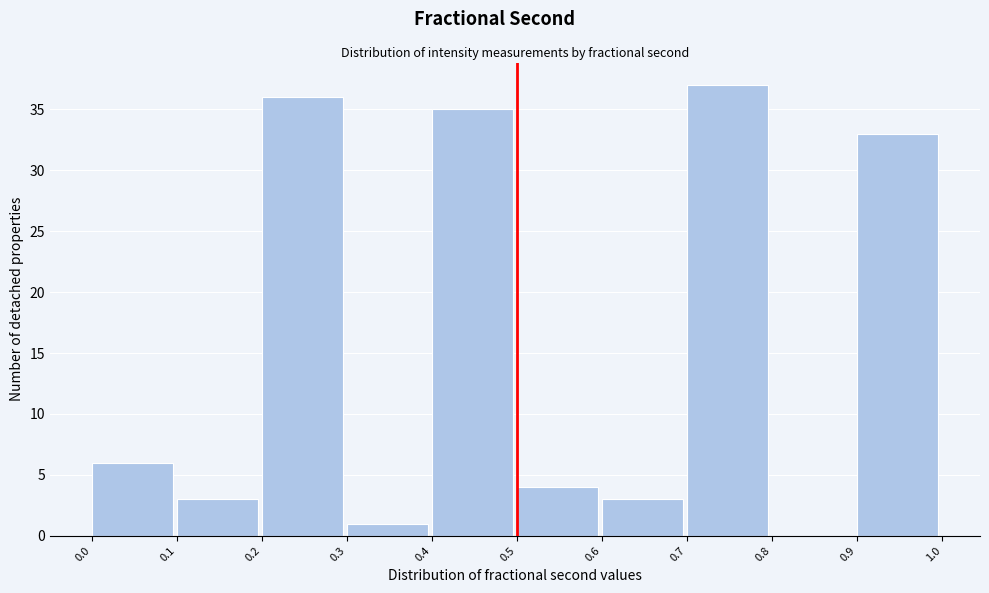

Reading left to right, list every bar in this chart as the range it spans on the x-axis followed by its height. The values are not printed on the chart, so give them approximately, as read against the axis.

0.0 to 0.1: 6
0.1 to 0.2: 3
0.2 to 0.3: 36
0.3 to 0.4: 1
0.4 to 0.5: 35
0.5 to 0.6: 4
0.6 to 0.7: 3
0.7 to 0.8: 37
0.8 to 0.9: 0
0.9 to 1.0: 33